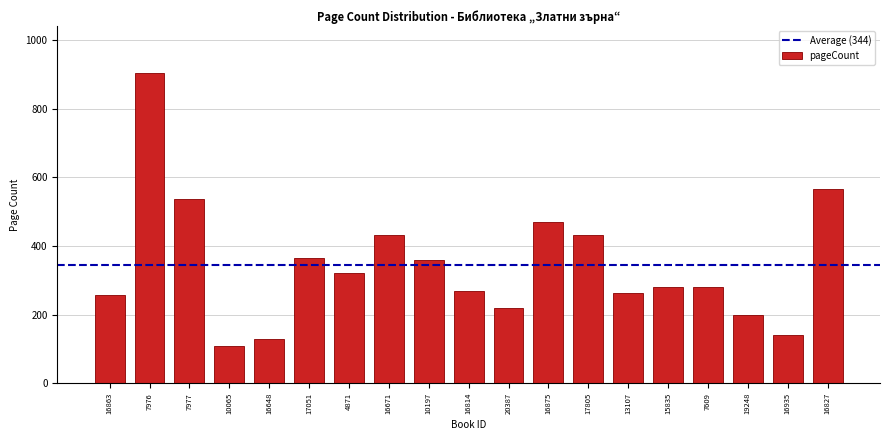

The value at 17805 is 432. True or false?

True